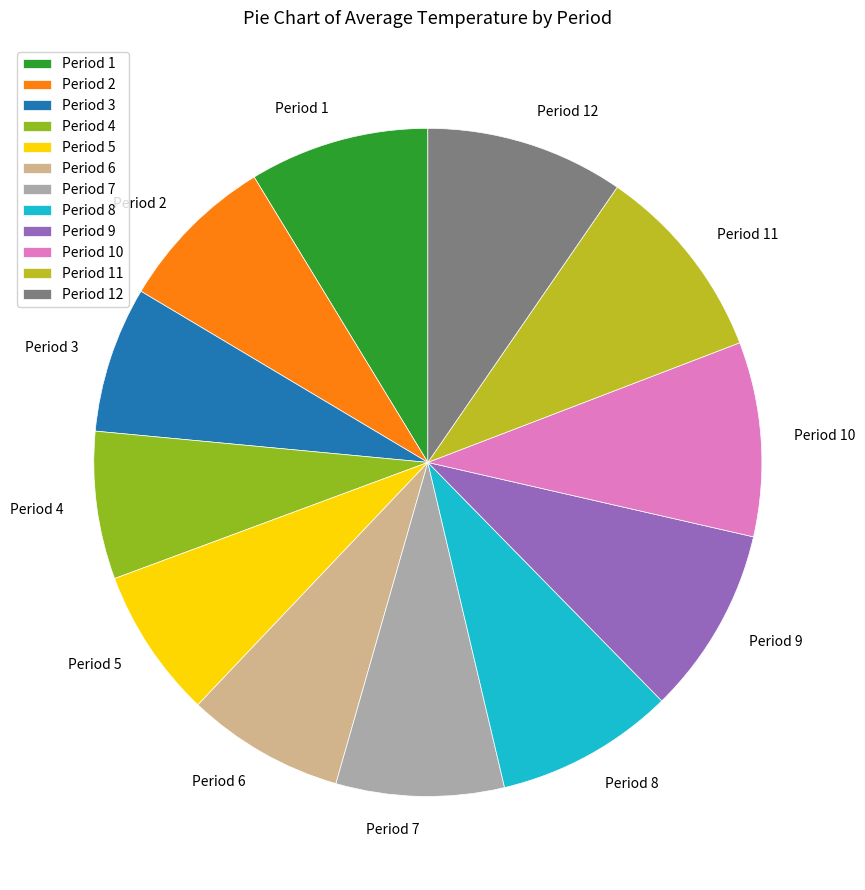

True or false: Period 9 accounts for 9% of the total.

True